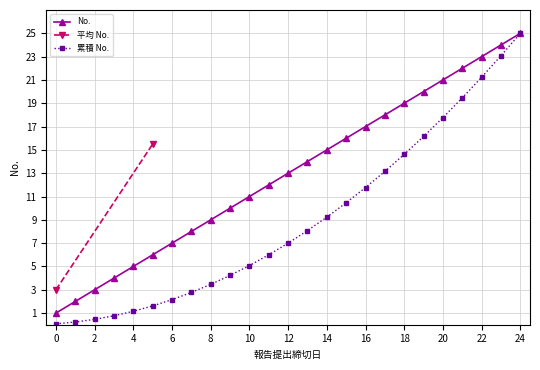

True or false: No. has more than 0 points higher than both neighbors.

False